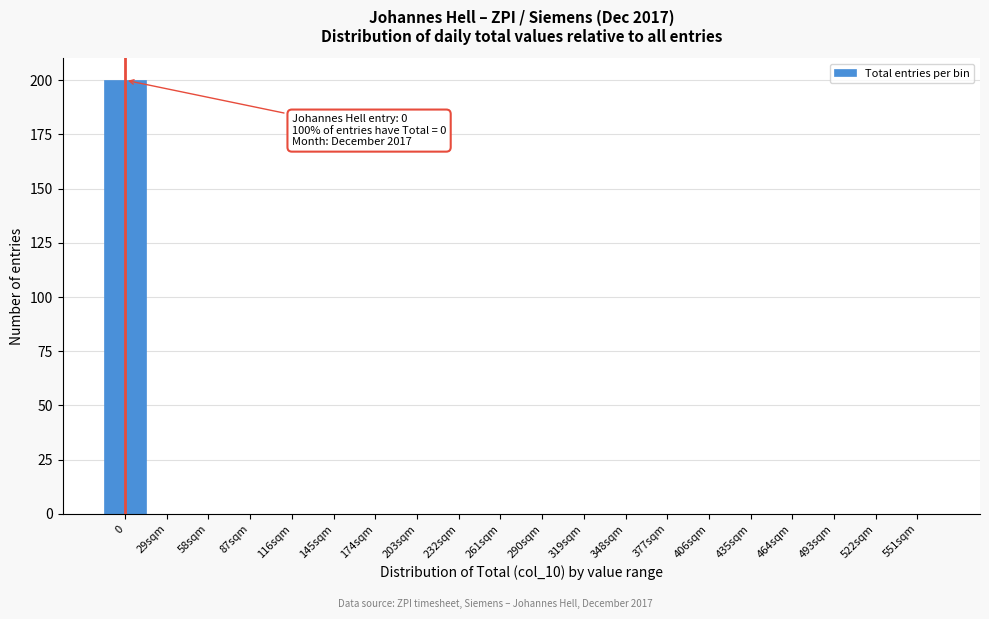

Reading left to right, extract all data points from this chart.

0=200	29sqm=0	58sqm=0	87sqm=0	116sqm=0	145sqm=0	174sqm=0	203sqm=0	232sqm=0	261sqm=0	290sqm=0	319sqm=0	348sqm=0	377sqm=0	406sqm=0	435sqm=0	464sqm=0	493sqm=0	522sqm=0	551sqm=0